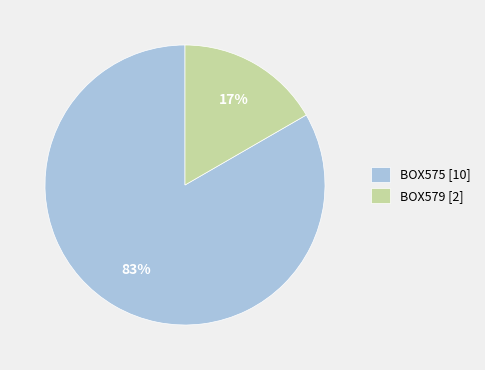

Which slice represents more than half of the pie?

BOX575